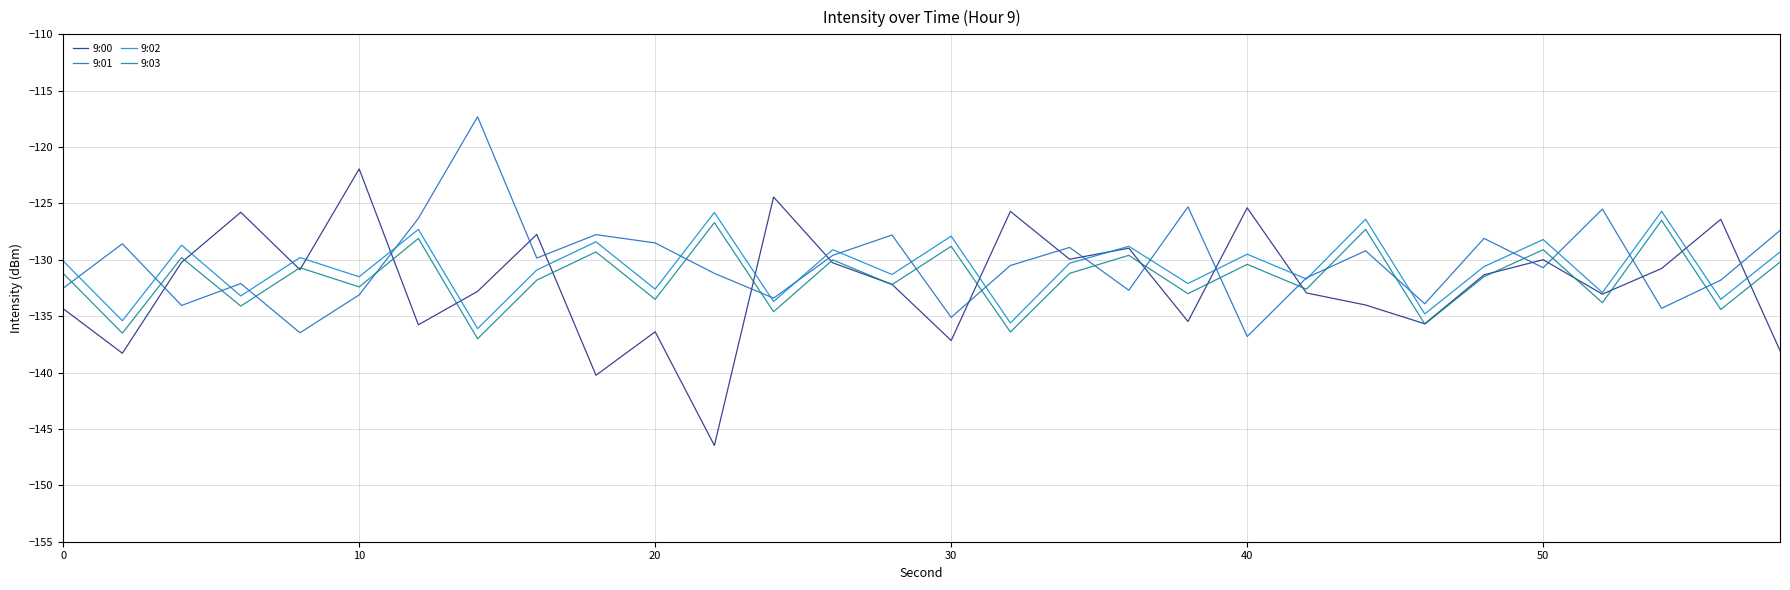

True or false: 9:00 and 9:01 intersect in this chart.

True